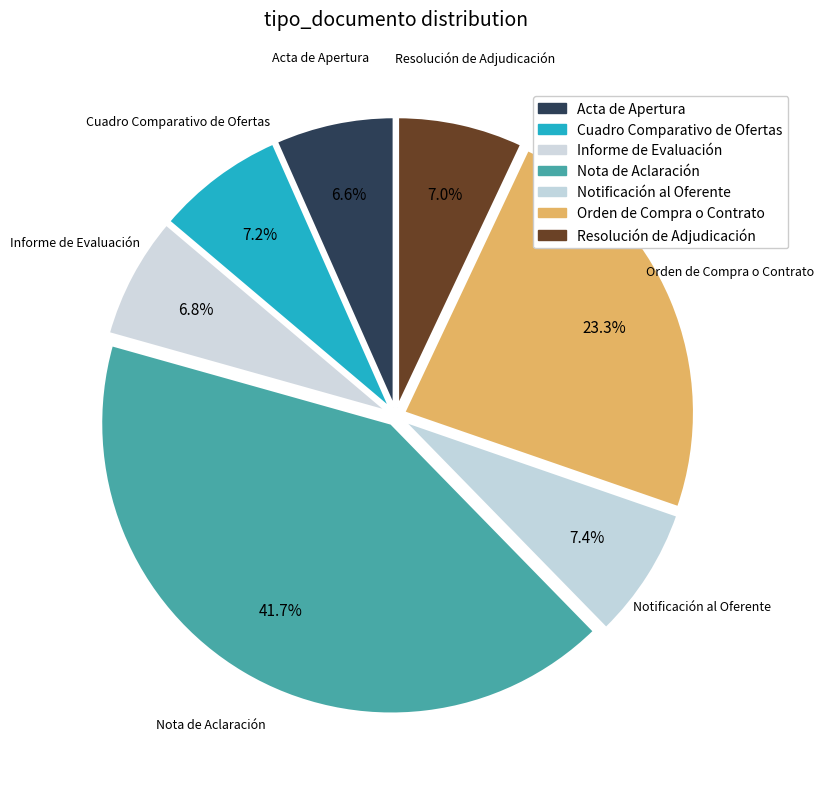

Which slice is the smallest?

Acta de Apertura